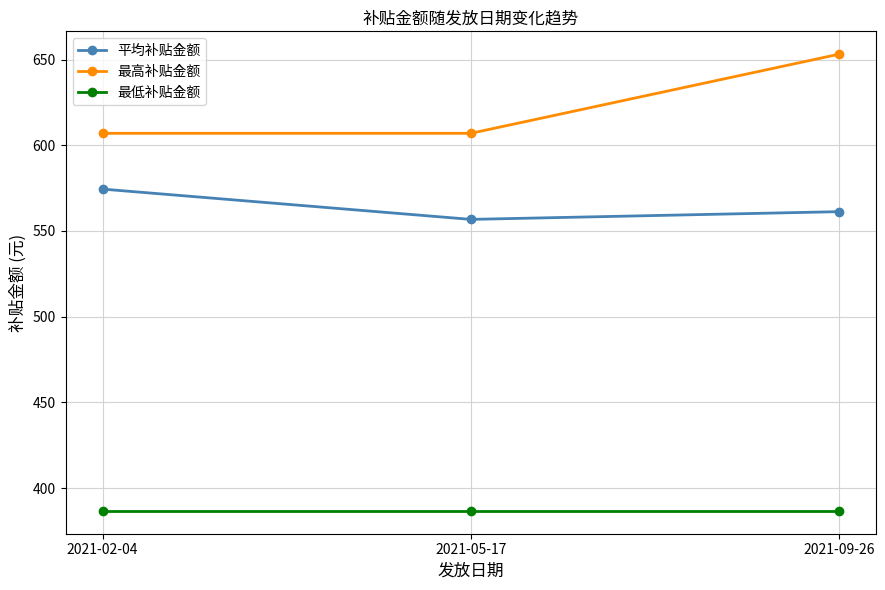

True or false: 最低补贴金额 has a value of 179.4 at 2021-09-26.

False